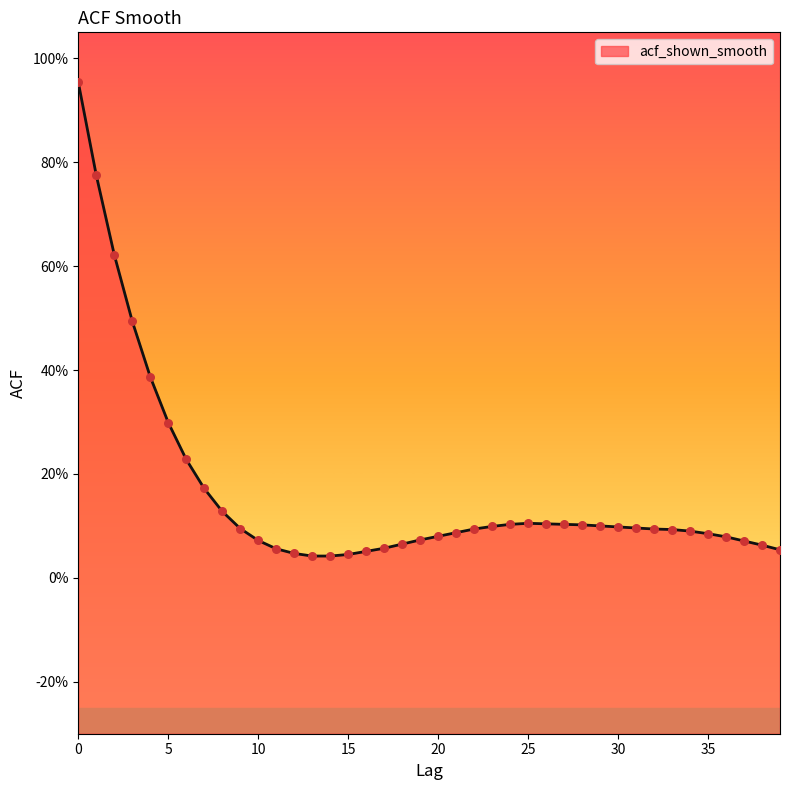

What is the change in value from 6 to 8?

-0.1